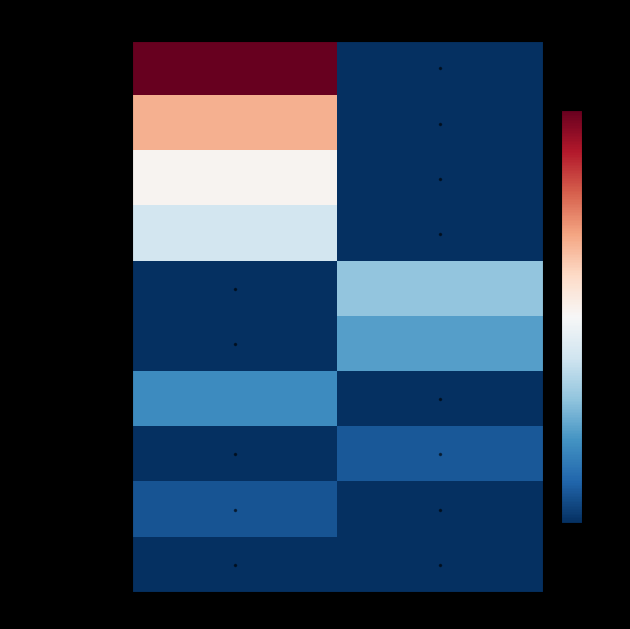

Which category has the highest value across all series?

Discurs